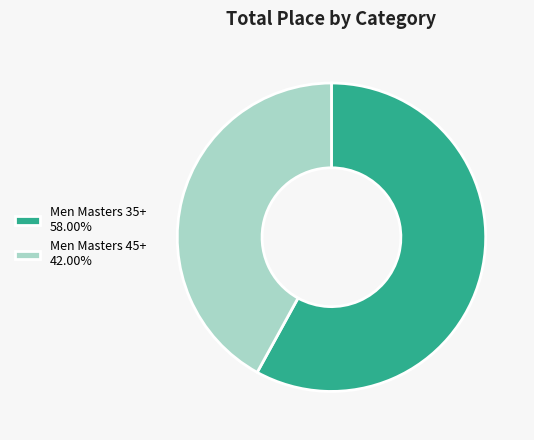

Is Men Masters 45+ 42.00% the majority of the pie?

No